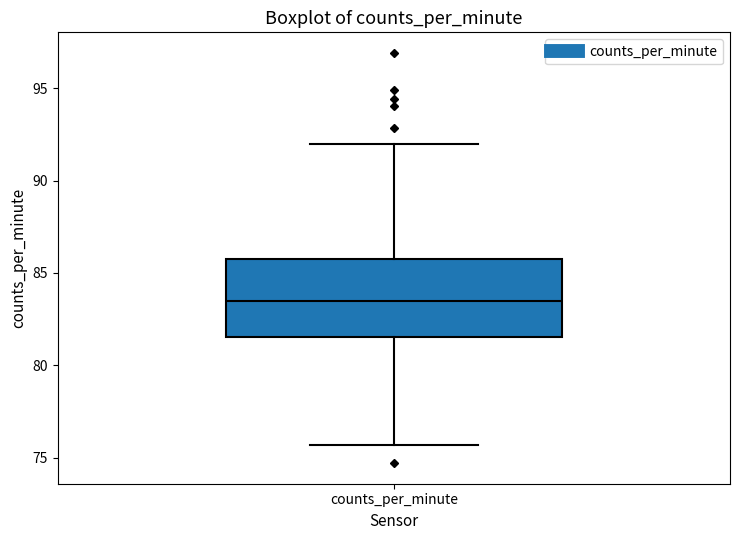

Transcribe this box plot: give where the median line is, the range the box spans, and where the two whiskers end, as read against the y-axis. The values are not printed on the chart, so give them approximately, as read against the axis.

median 83.5, box 81.5 to 86.0, whiskers 75.5 to 92.0